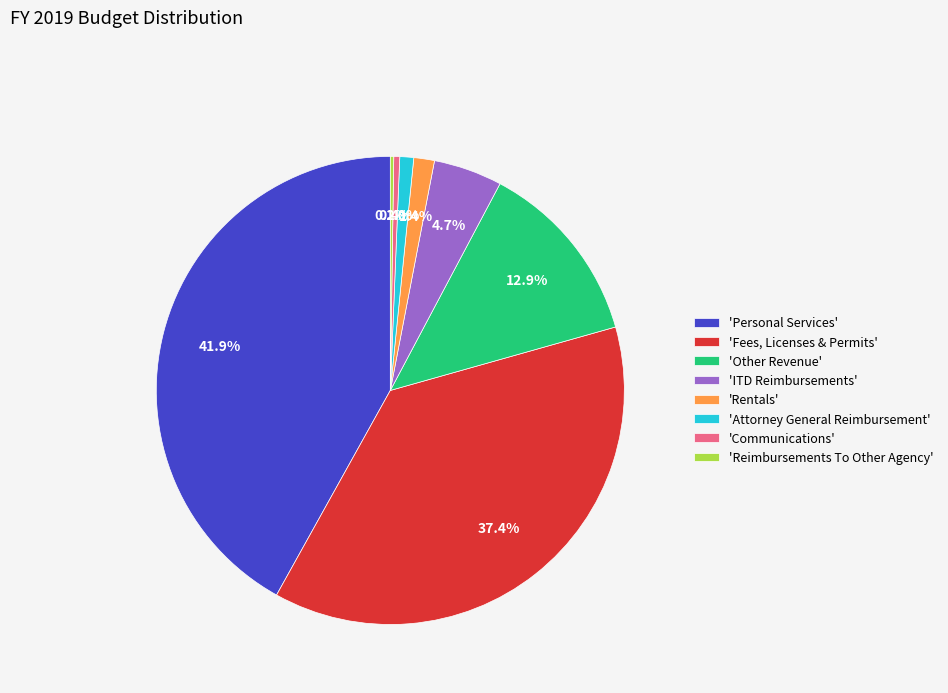

Does 'Other Revenue' represent more than half of the total?

No